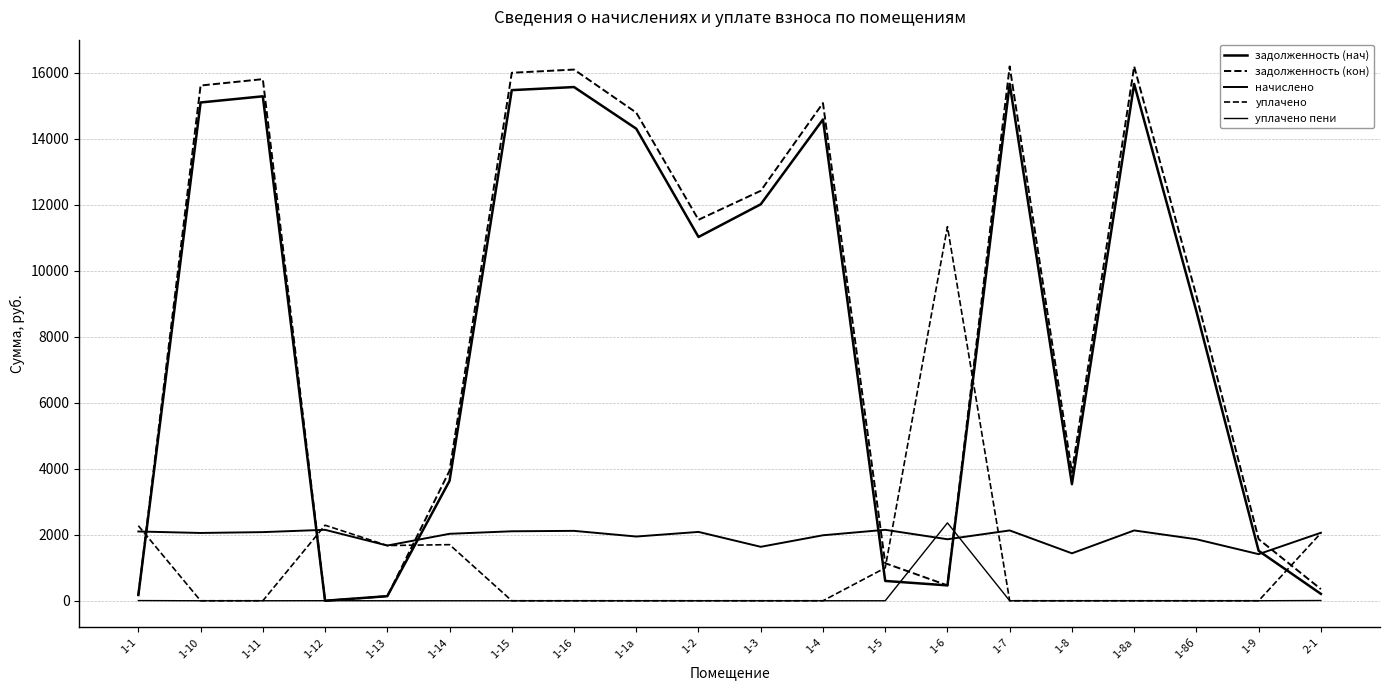

What is the label of the 17th point from the right?

1-12